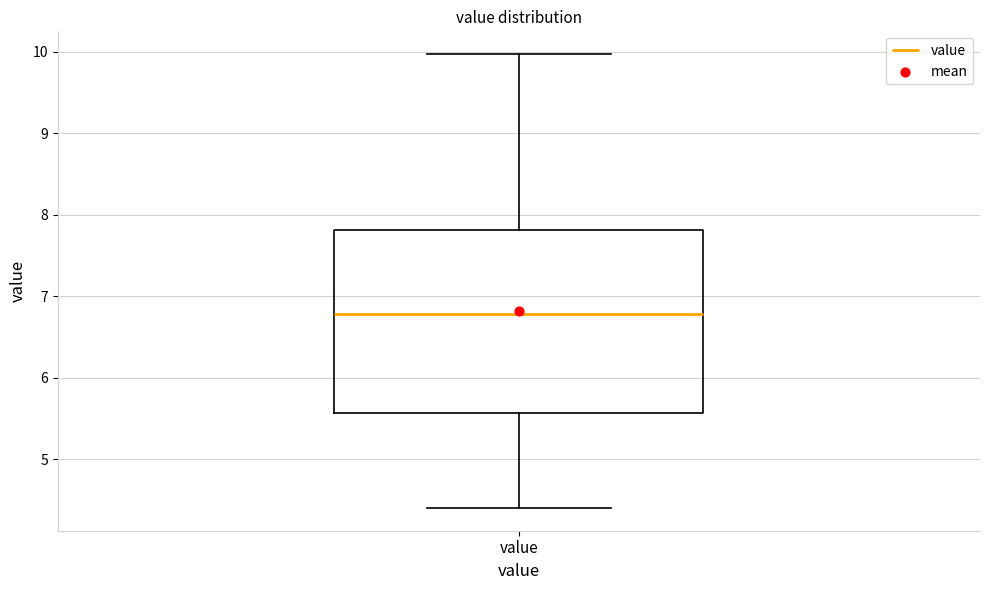

Where is the upper edge of the box for value on the y-axis? The values are not printed on the chart, so give them approximately, as read against the axis.

7.8